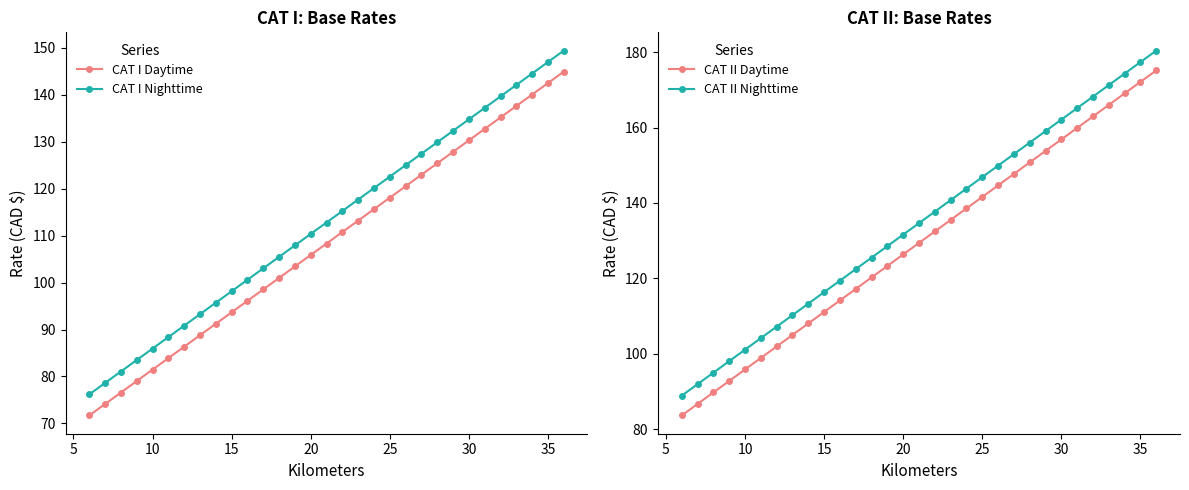

True or false: CAT I Nighttime has more than 2 interior local peaks.

False